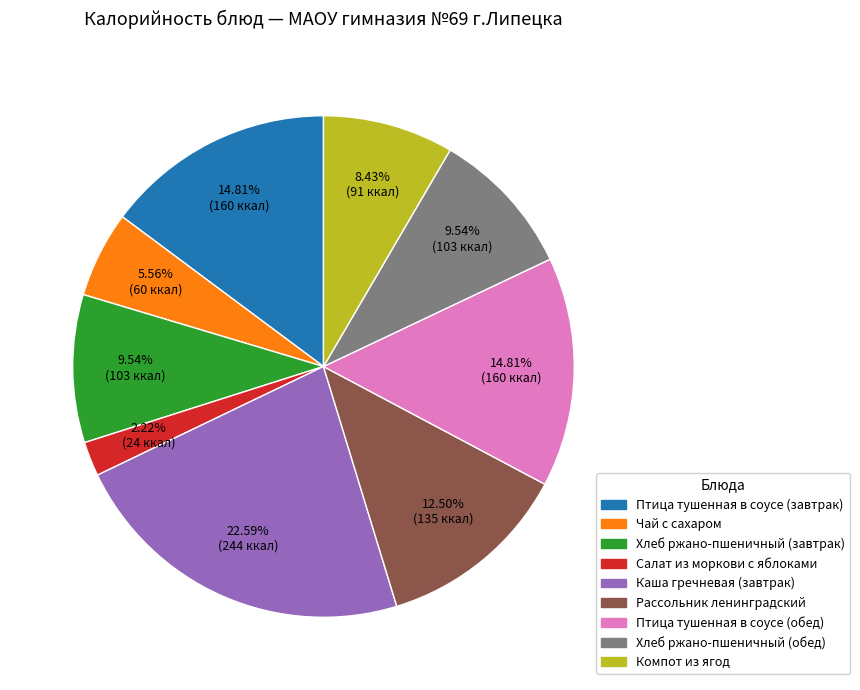

Is the sum of Салат из моркови с яблоками and Птица тушенная в соусе (завтрак) greater than half?

No